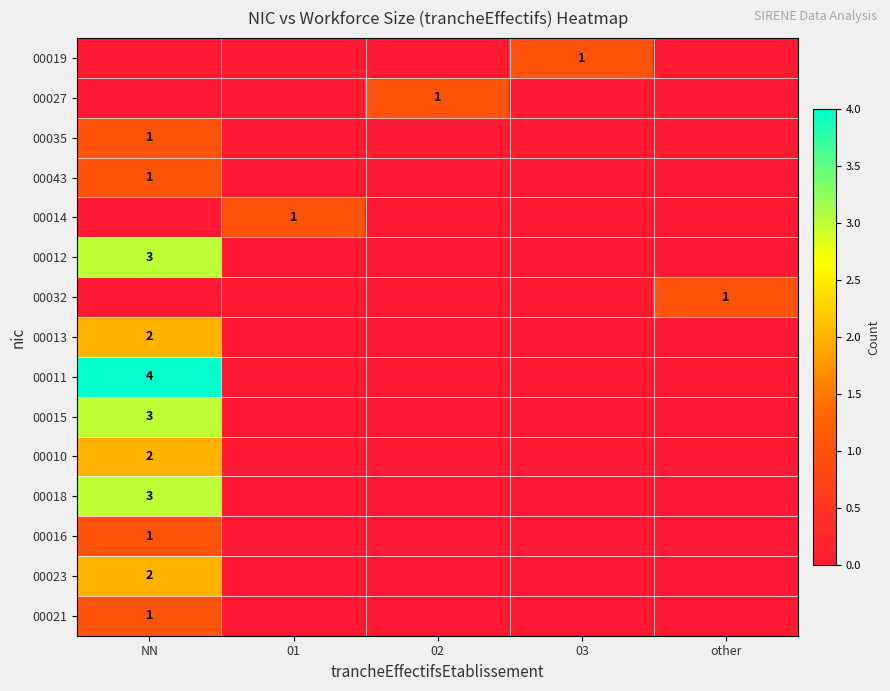

The value of 00010 at NN is 3. True or false?

False